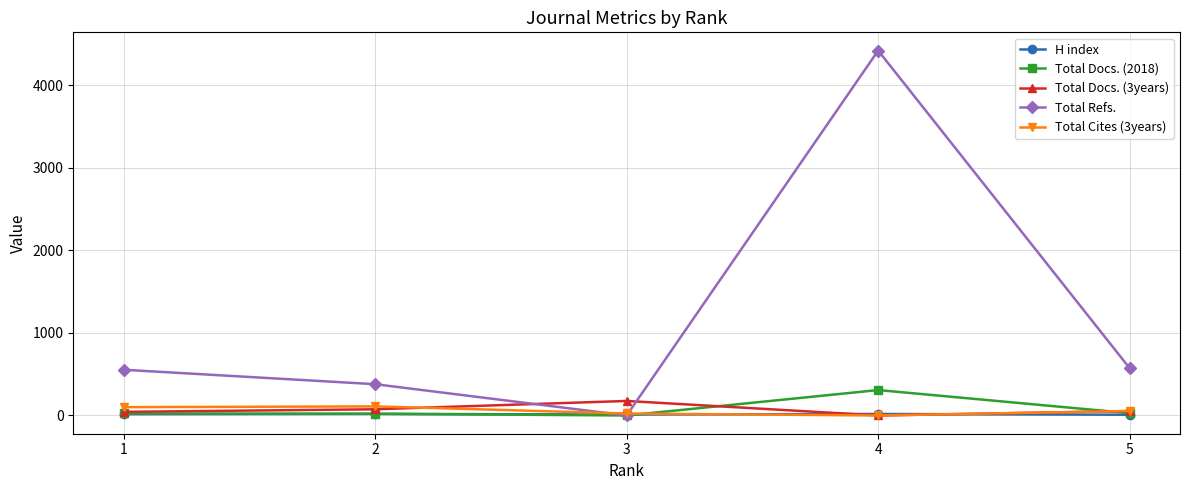

What is the maximum value shown in the chart?

4421